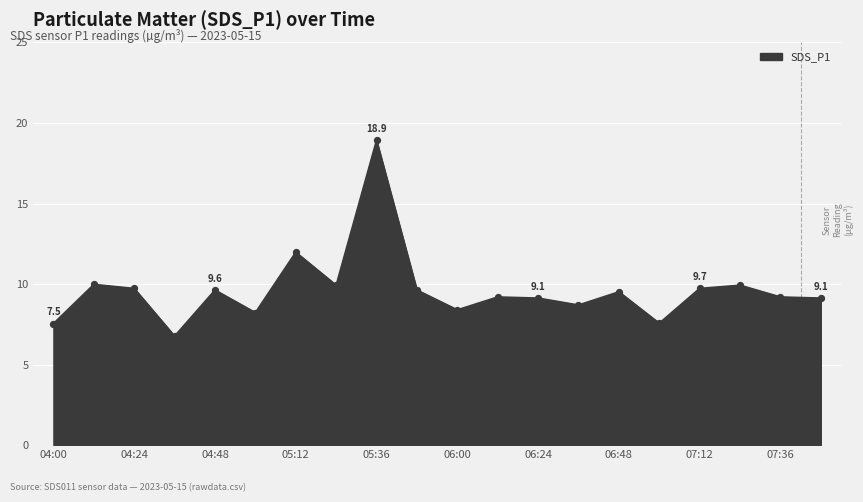

What is the greatest value displayed?

18.9